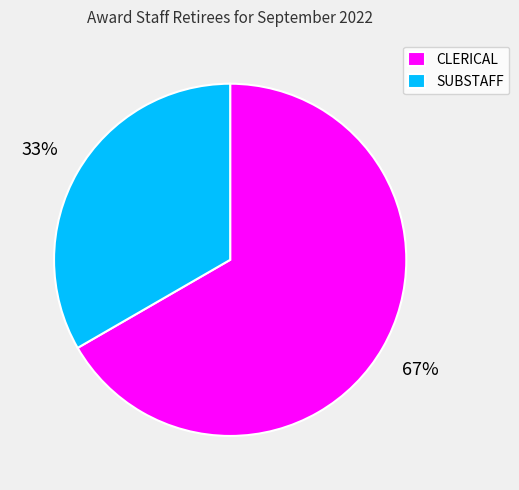

Which category has the biggest portion of the pie?

CLERICAL